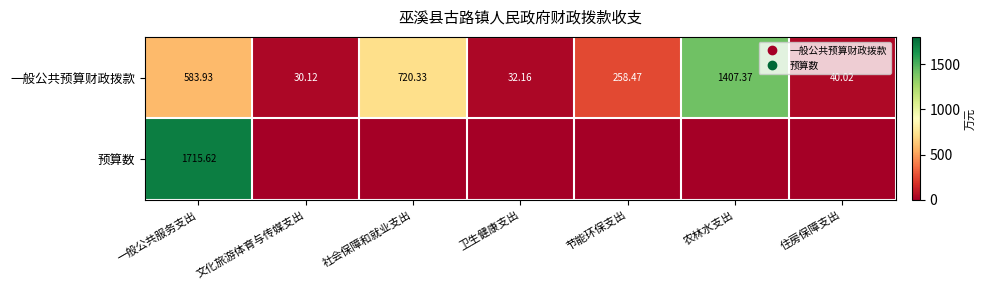

Is it true that 预算数 equals 2782.0 at 一般公共服务支出?

False